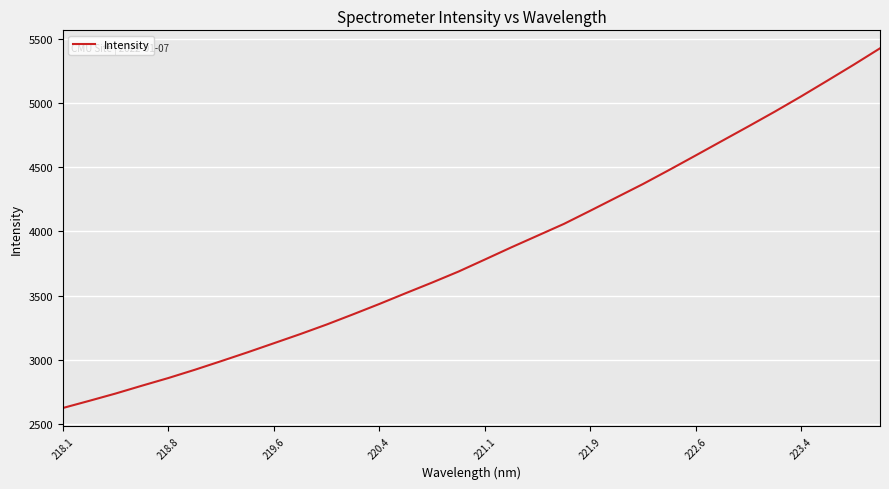

What is the greatest value displayed?

5427.6